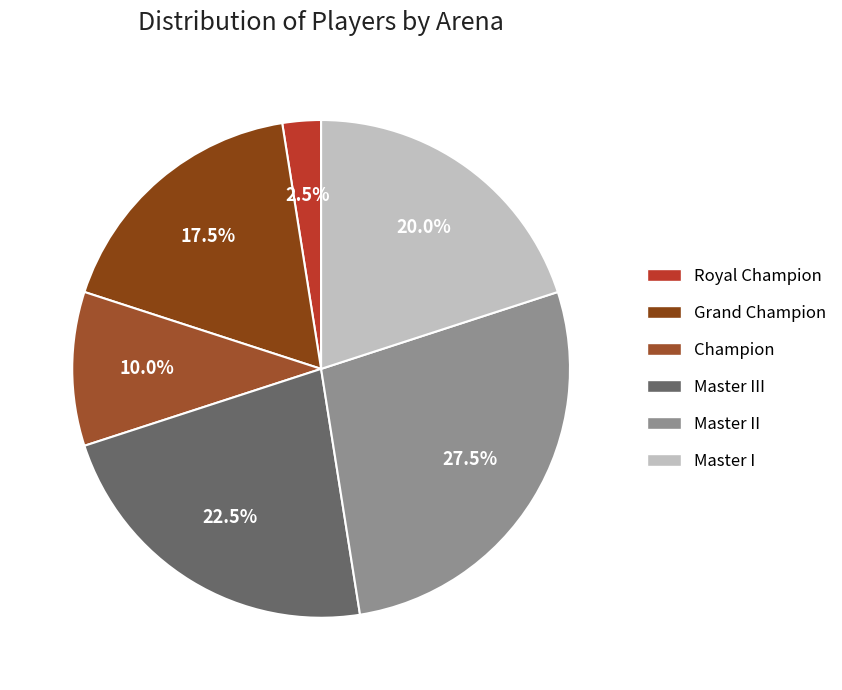

Approximately how many times larger is the value at Master III compared to Master II?

0.8